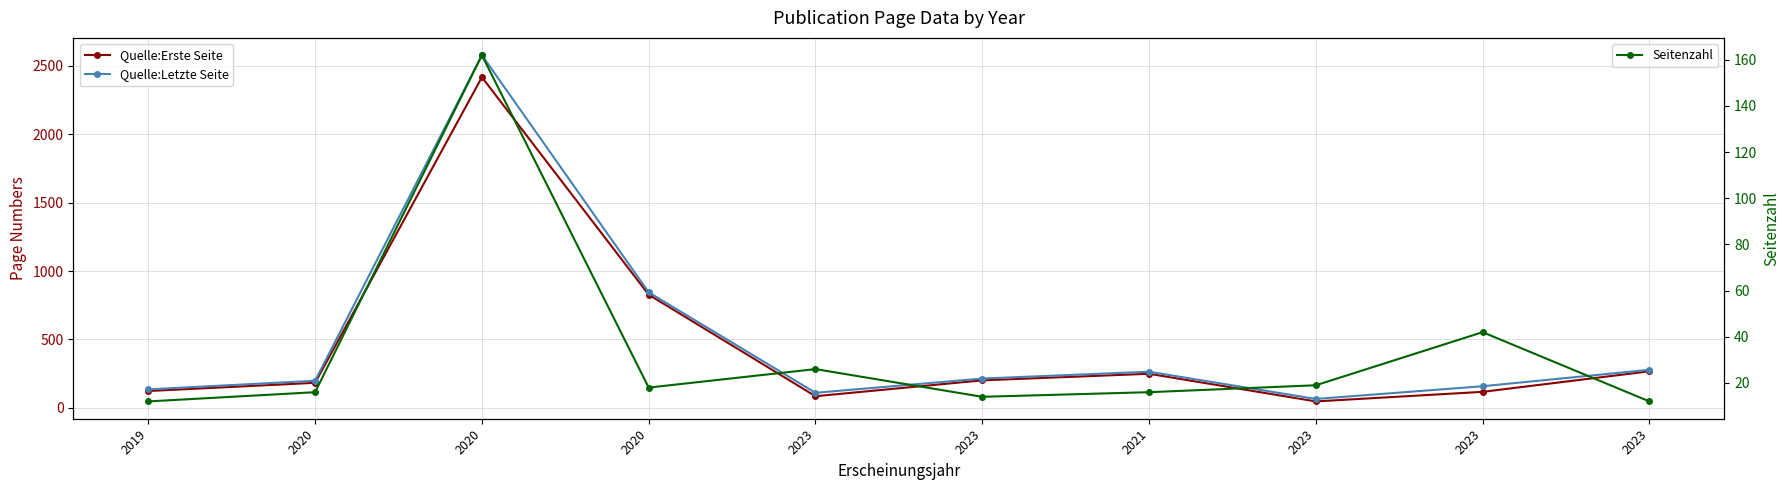

Between 2021 and 2023, which is larger?

2021